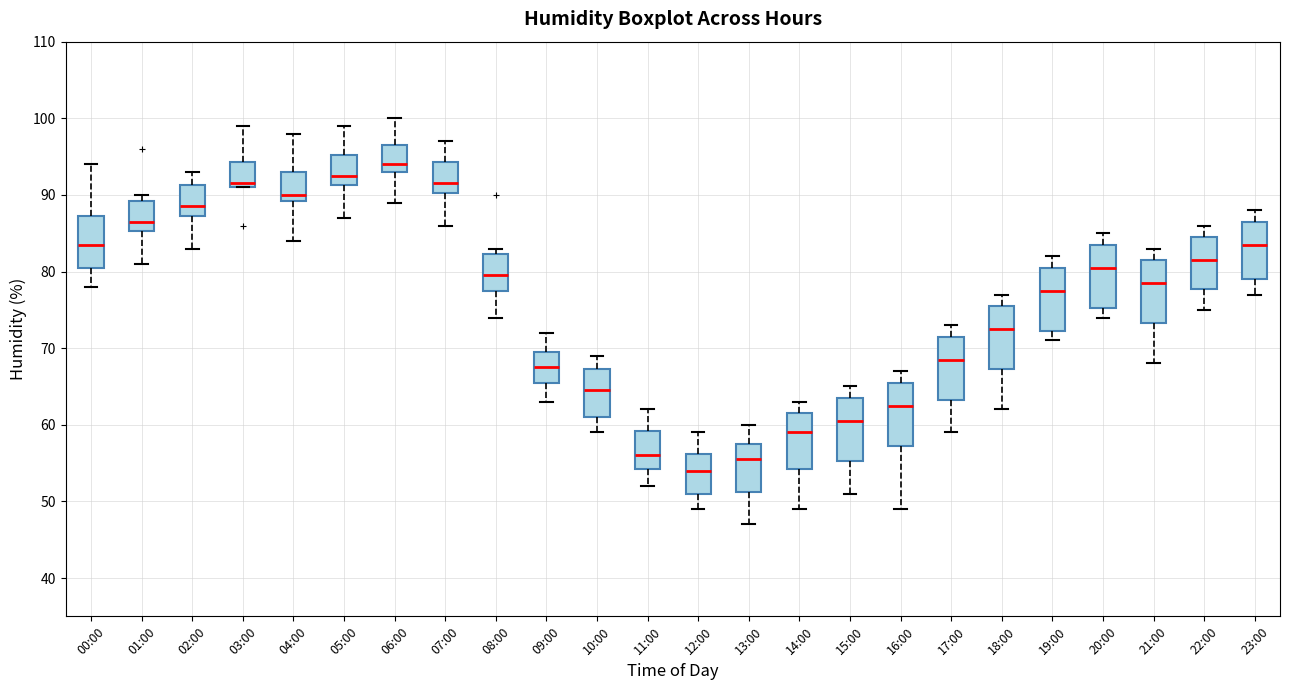

Reading left to right, read every box against the y-axis: the position of its median line, the range the box covers, and the ends of its whiskers. The values are not printed on the chart, so give them approximately, as read against the axis.

00:00: median 84, box 81 to 87, whiskers 78 to 94
01:00: median 87, box 85 to 89, whiskers 81 to 90
02:00: median 89, box 87 to 91, whiskers 83 to 93
03:00: median 92, box 91 to 94, whiskers 91 to 99
04:00: median 90, box 89 to 93, whiskers 84 to 98
05:00: median 93, box 91 to 95, whiskers 87 to 99
06:00: median 94, box 93 to 97, whiskers 89 to 100
07:00: median 92, box 90 to 94, whiskers 86 to 97
08:00: median 80, box 78 to 82, whiskers 74 to 83
09:00: median 68, box 66 to 70, whiskers 63 to 72
10:00: median 65, box 61 to 67, whiskers 59 to 69
11:00: median 56, box 54 to 59, whiskers 52 to 62
12:00: median 54, box 51 to 56, whiskers 49 to 59
13:00: median 56, box 51 to 58, whiskers 47 to 60
14:00: median 59, box 54 to 62, whiskers 49 to 63
15:00: median 61, box 55 to 64, whiskers 51 to 65
16:00: median 63, box 57 to 66, whiskers 49 to 67
17:00: median 69, box 63 to 72, whiskers 59 to 73
18:00: median 73, box 67 to 76, whiskers 62 to 77
19:00: median 78, box 72 to 81, whiskers 71 to 82
20:00: median 81, box 75 to 84, whiskers 74 to 85
21:00: median 79, box 73 to 82, whiskers 68 to 83
22:00: median 82, box 78 to 85, whiskers 75 to 86
23:00: median 84, box 79 to 87, whiskers 77 to 88